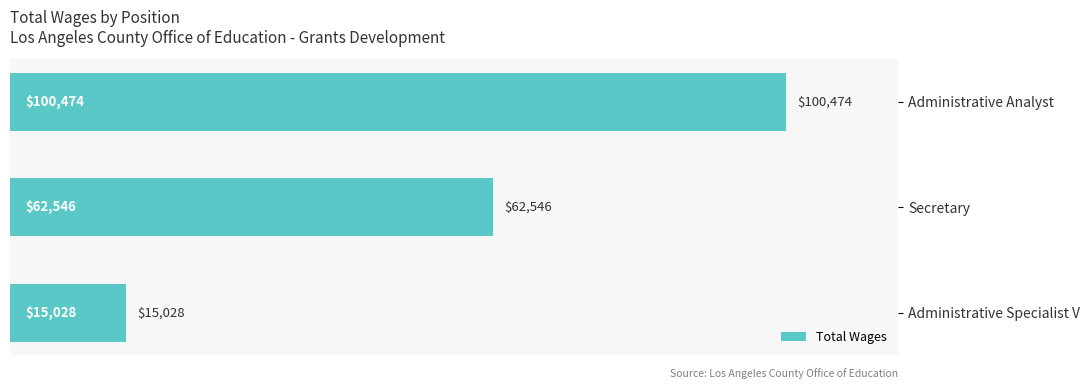

The chart shows a value of 15028 at Administrative Specialist V. True or false?

True